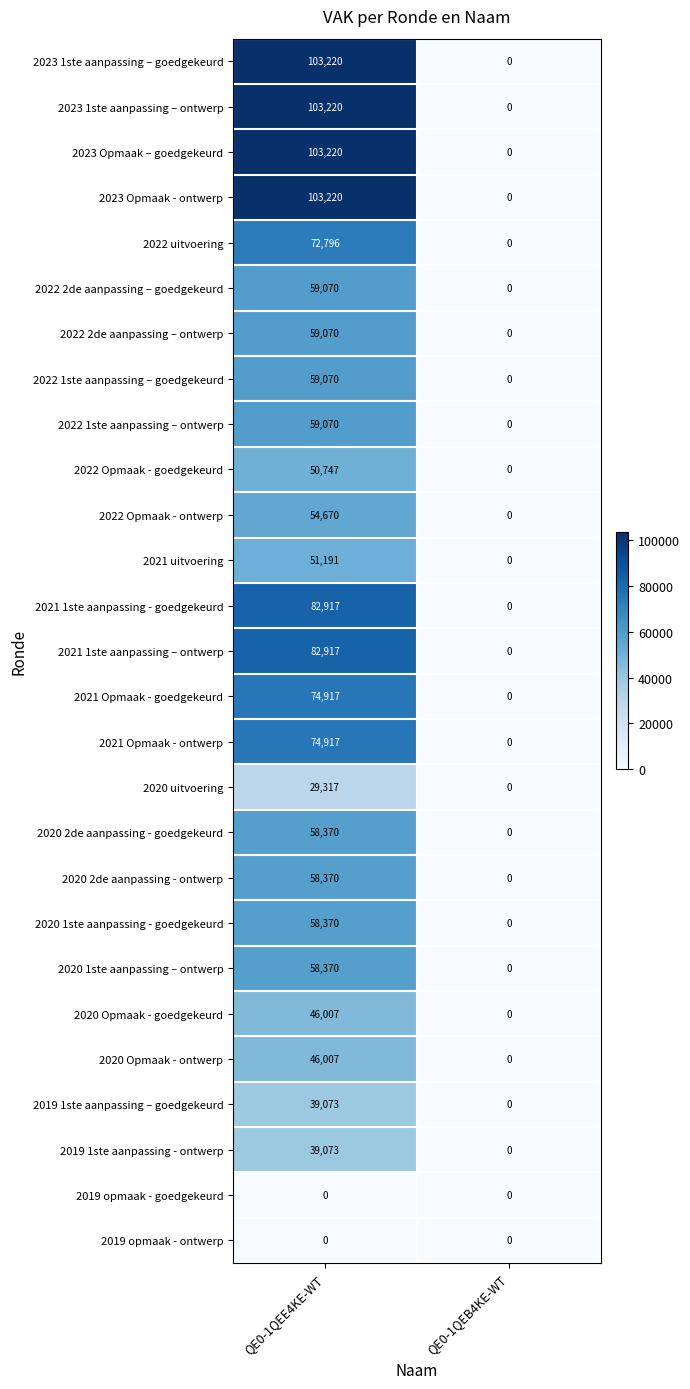

The 2020 2de aanpassing - goedgekeurd series shows 58370 at QE0-1QEE4KE-WT. True or false?

True